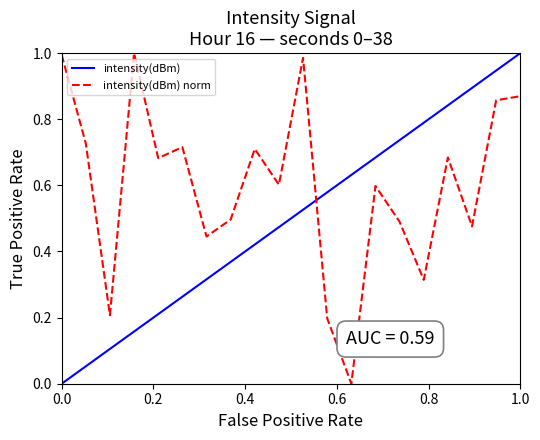

List the series in order of their overall mean, highest first.

intensity(dBm) norm, intensity(dBm)